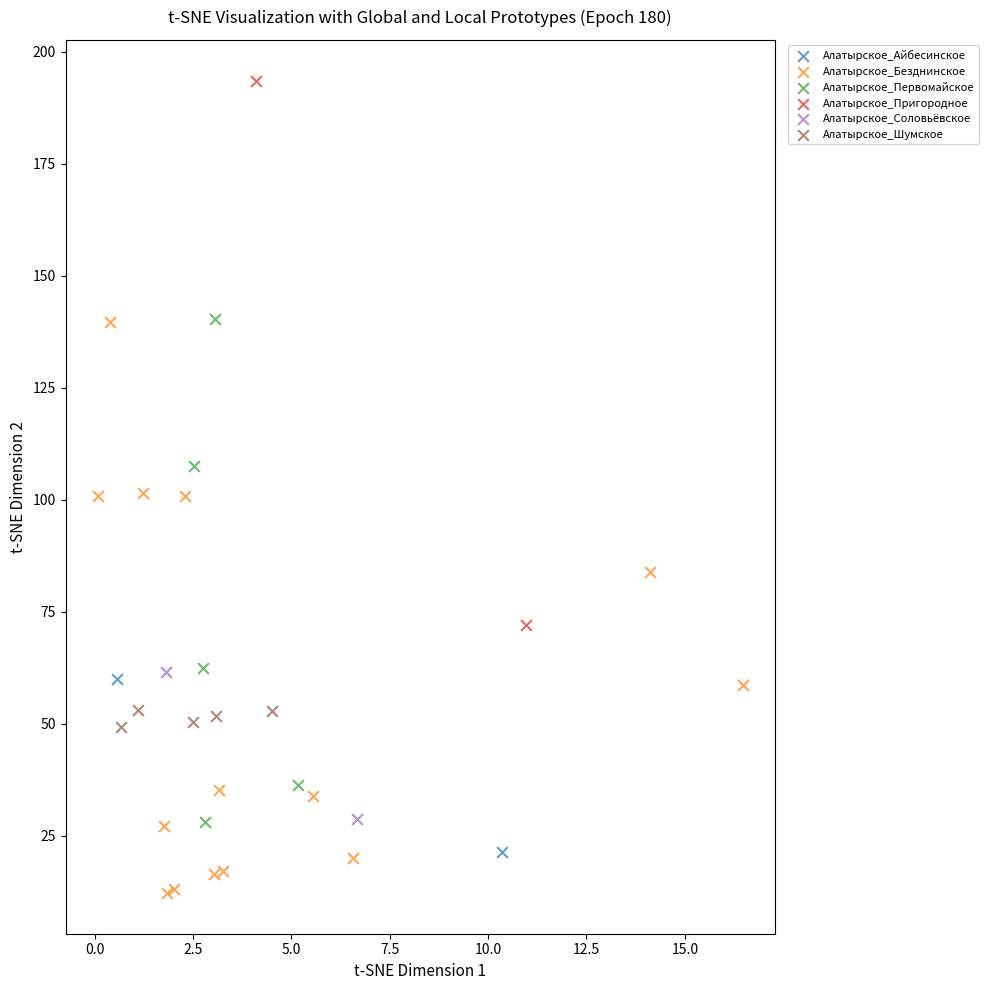

What are all the series names shown in the legend?

Алатырское_Айбесинское, Алатырское_Безднинское, Алатырское_Первомайское, Алатырское_Пригородное, Алатырское_Соловьёвское, Алатырское_Шумское